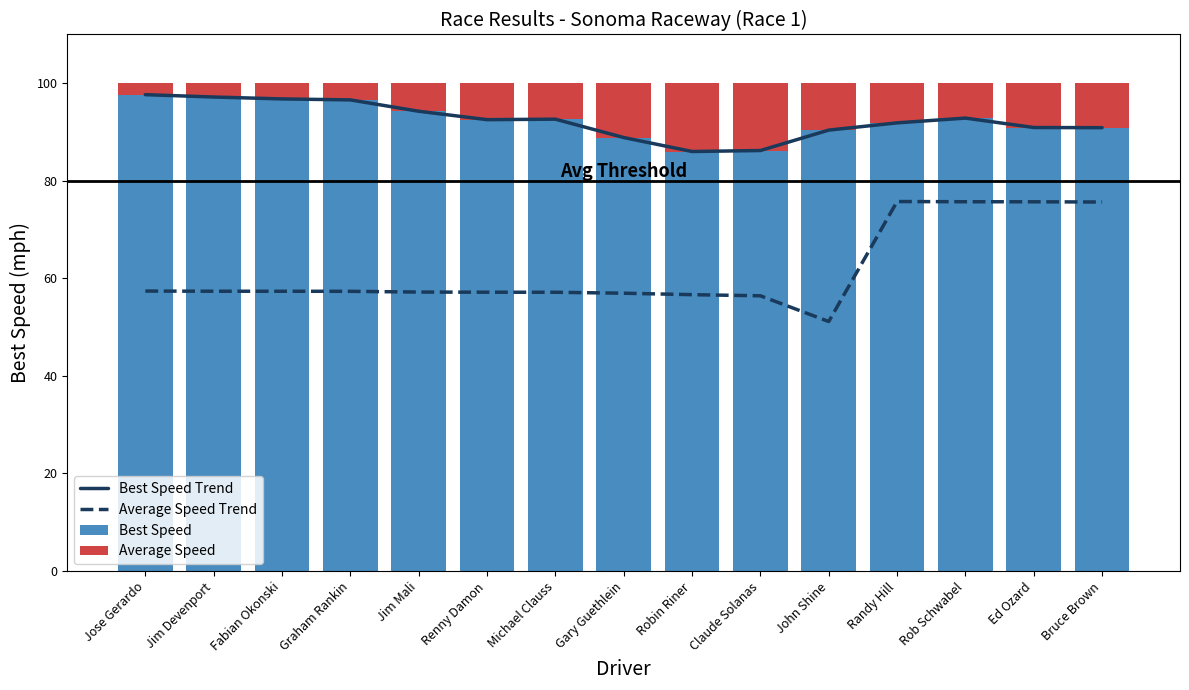

What is the minimum value for Best Speed?

86.0